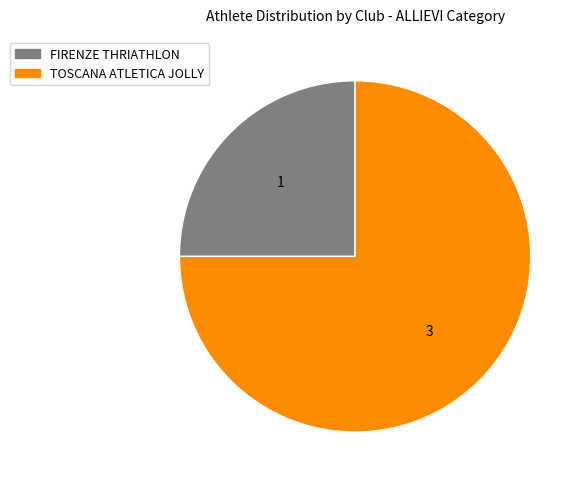

What is the majority slice?

TOSCANA ATLETICA JOLLY